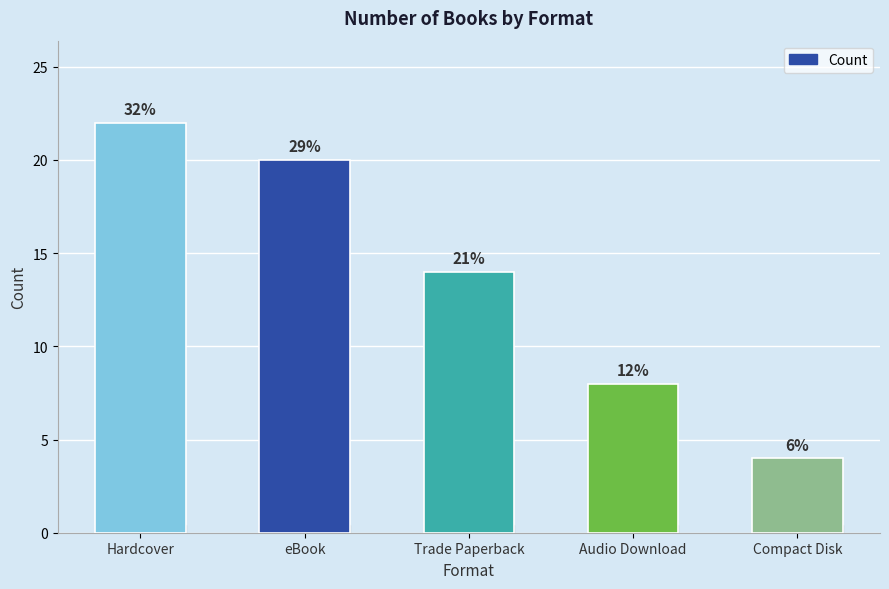

How many bars are there in total?

5